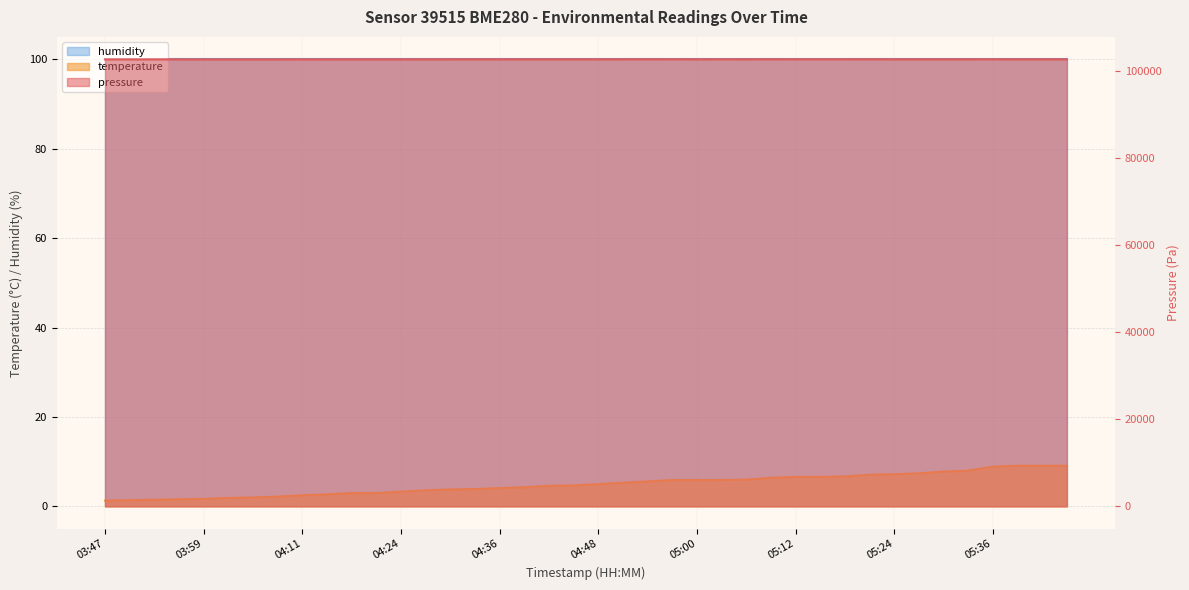

What is the approximate value of pressure at 05:27?

102701.0